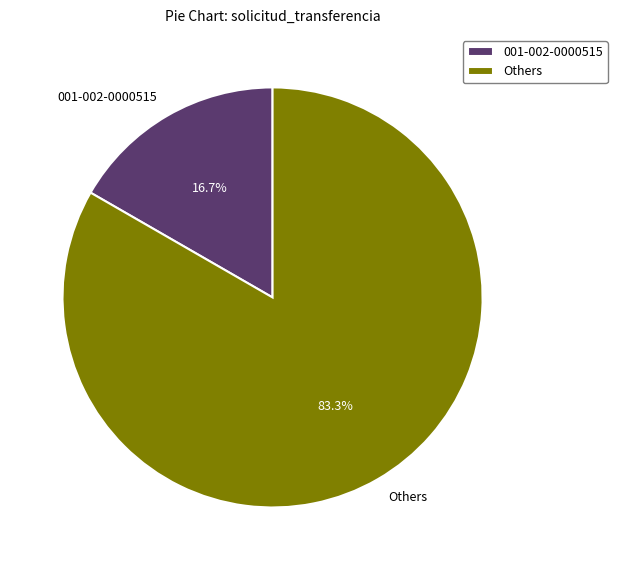

Is the sum of 001-002-0000515 and Others greater than half?

Yes